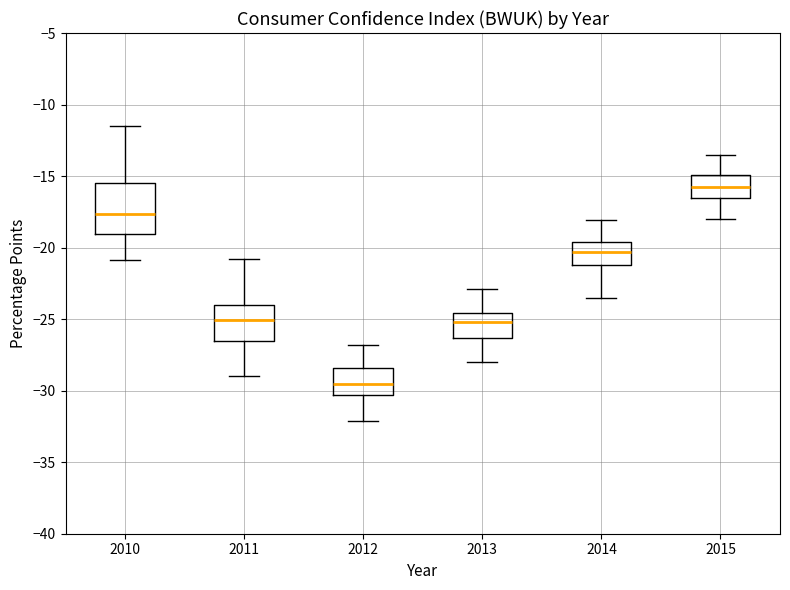

Where is the upper edge of the box at x = 2010 on the y-axis? The values are not printed on the chart, so give them approximately, as read against the axis.

-15.5